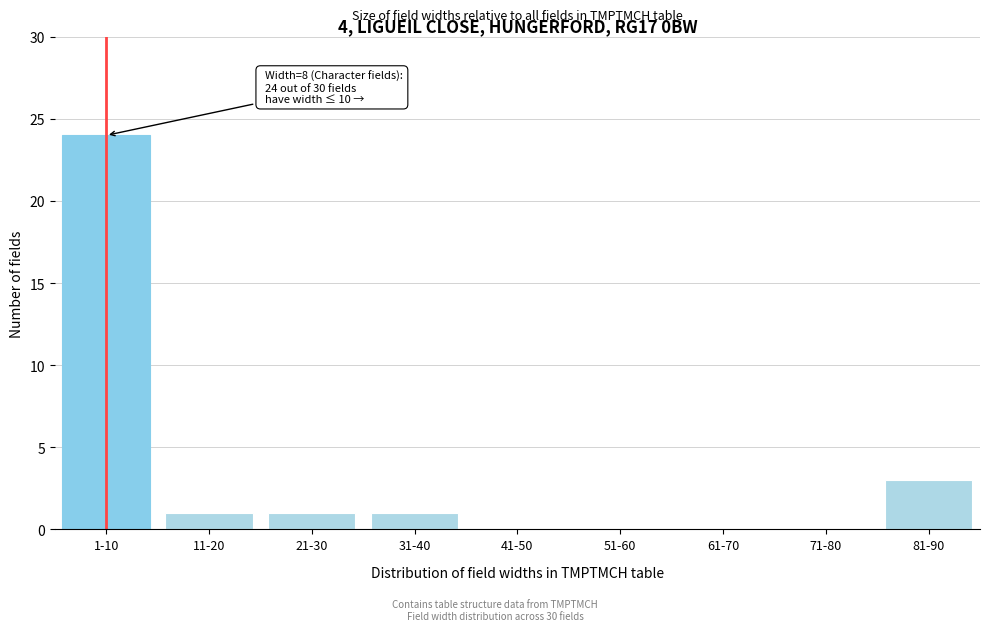

Reading left to right, extract all data points from this chart.

1-10=24	11-20=1	21-30=1	31-40=1	41-50=0	51-60=0	61-70=0	71-80=0	81-90=3